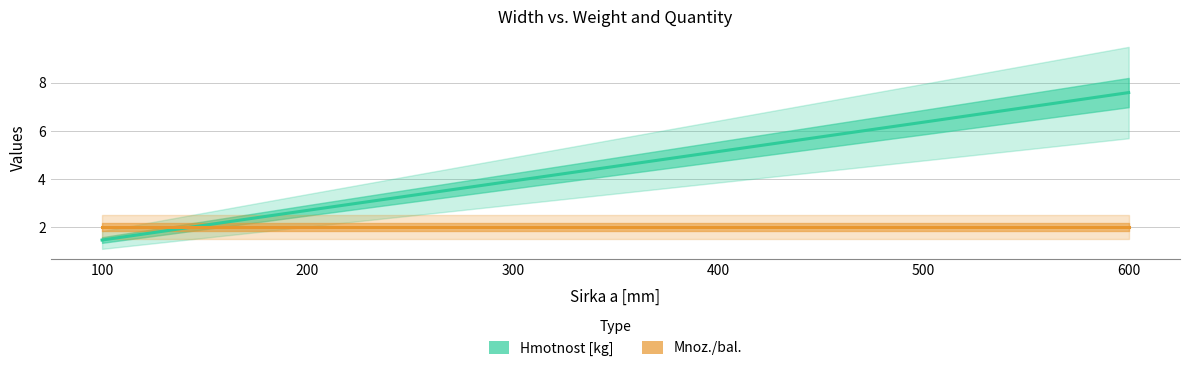

What is the difference between the maximum and minimum values in the Hmotnost [kg] series?

6.1